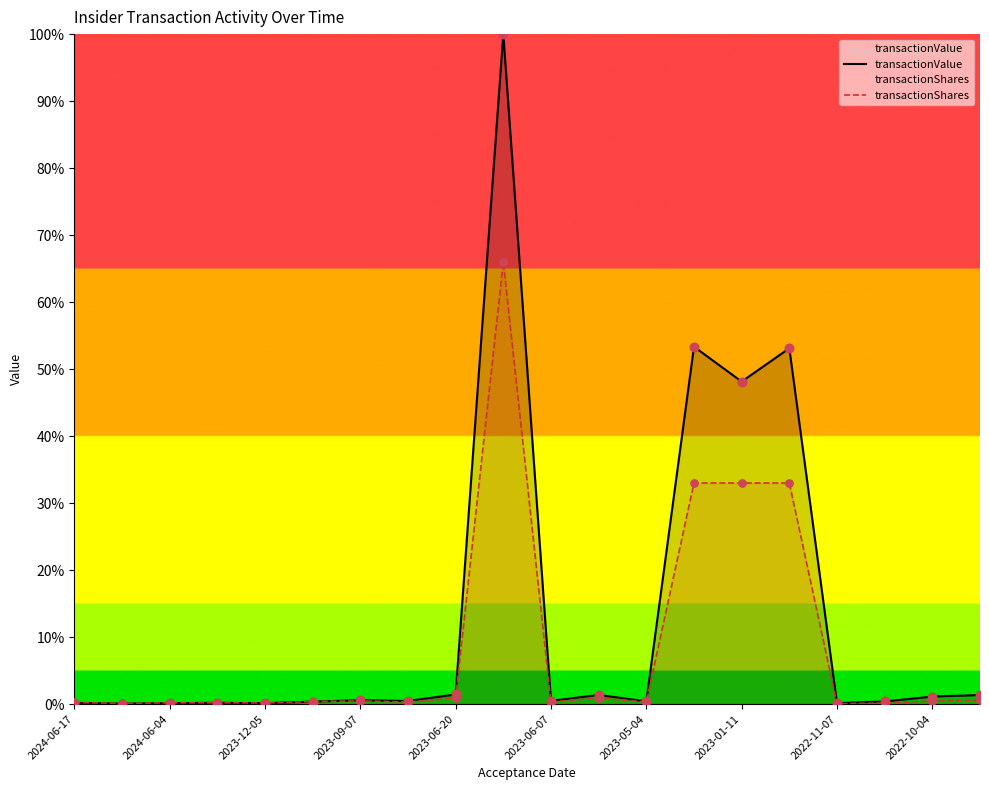

What is the total value across all series at 2022-11-07?

0.2